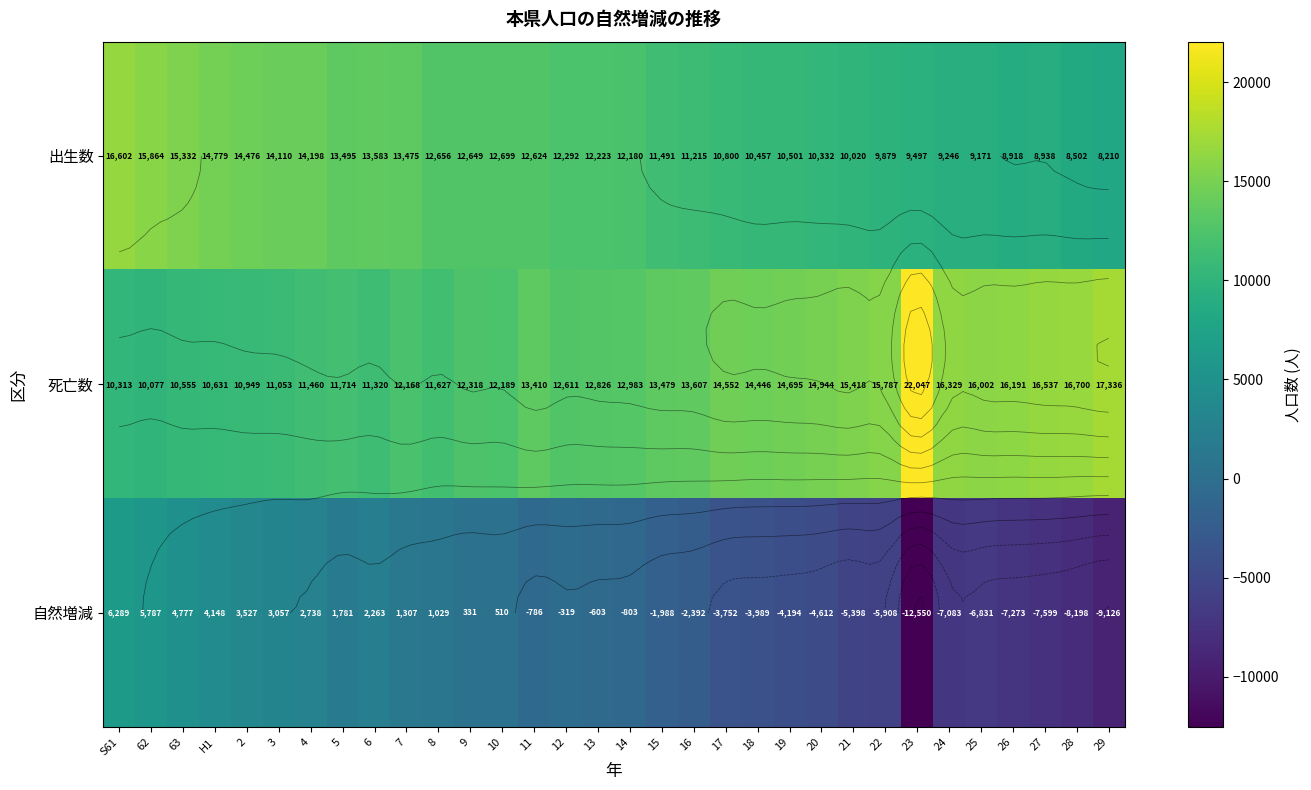

The 自然増減 series shows -5908 at 22. True or false?

True